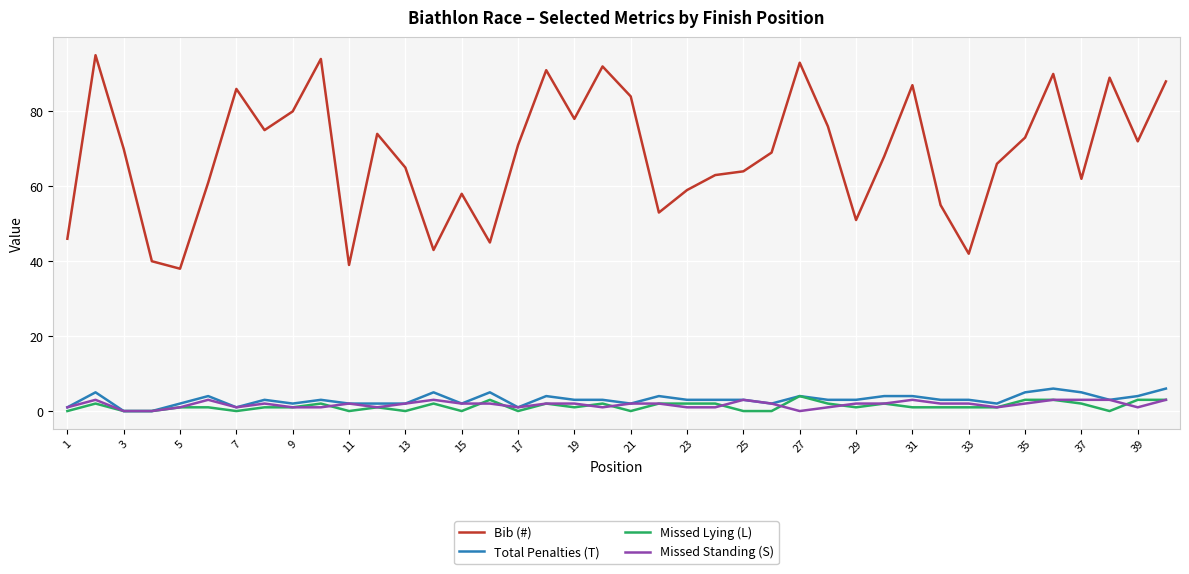

True or false: Bib (#) and Missed Lying (L) cross at least once.

False